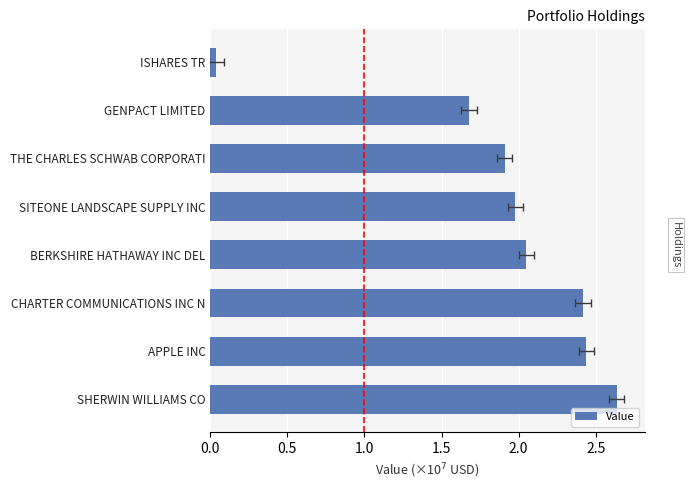

What is the difference between the values at BERKSHIRE HATHAWAY INC DEL and CHARTER COMMUNICATIONS INC N?

0.4